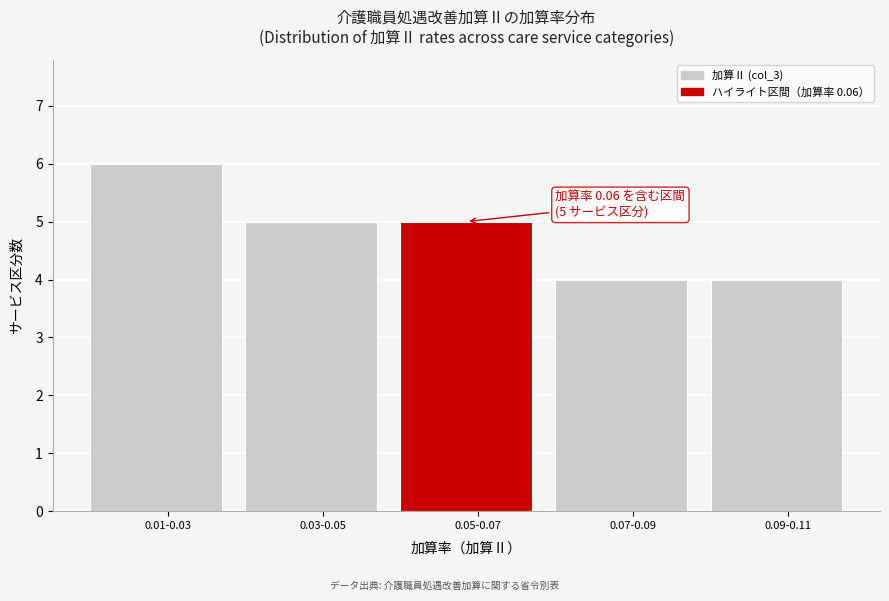

Reading left to right, list all the values displayed in this chart.

0.01-0.03=6	0.03-0.05=5	0.05-0.07=5	0.07-0.09=4	0.09-0.11=4